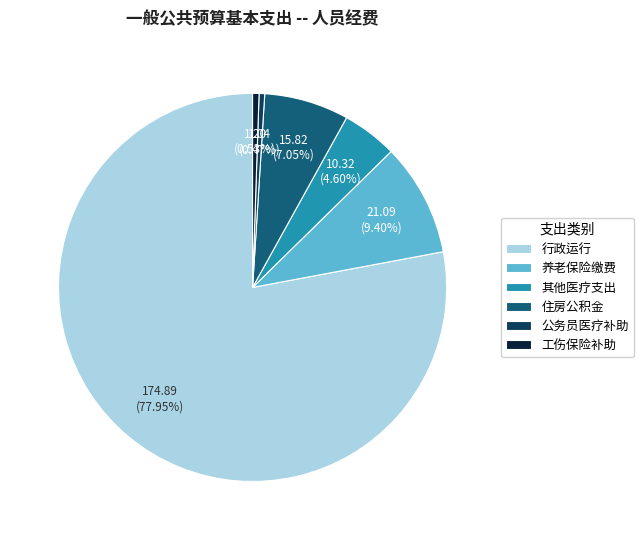

Is there a majority slice in this chart?

Yes